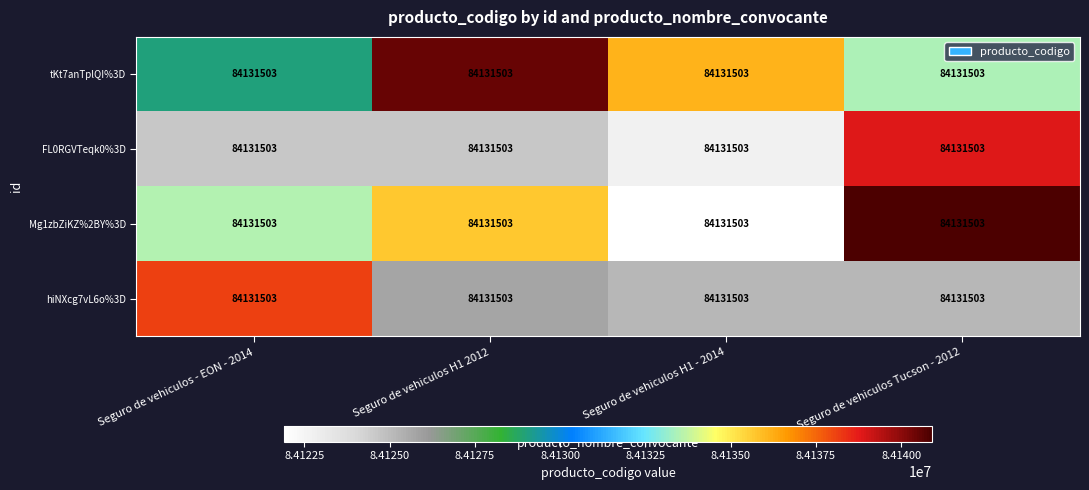

At how many categories does at least one series exceed 84127374?

4